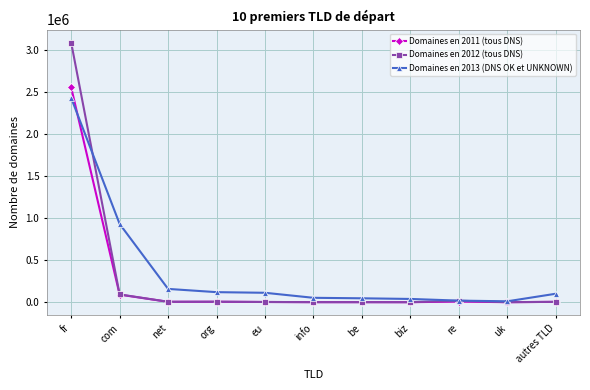

At which label does Domaines en 2012 (tous DNS) first exceed 4444?

fr